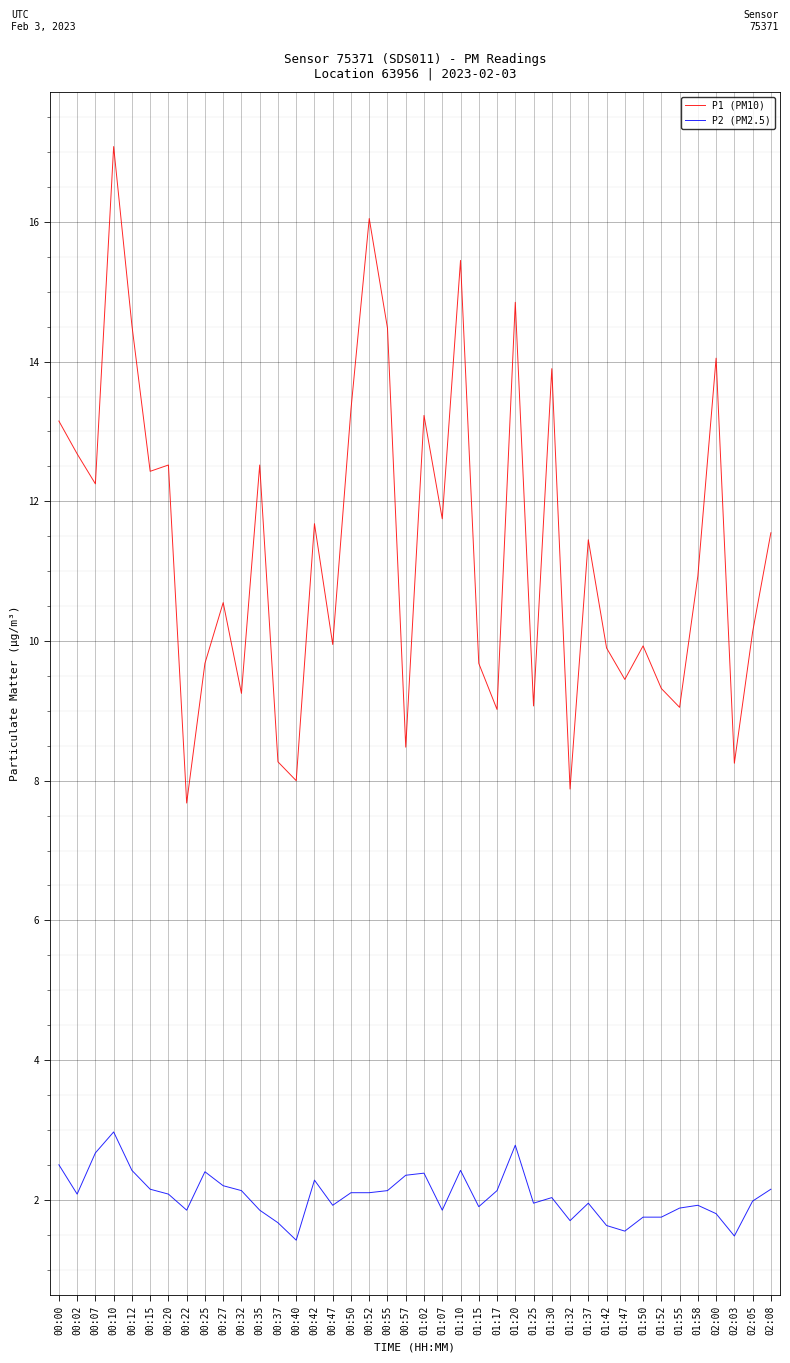

What position from the right is 00:12?

36